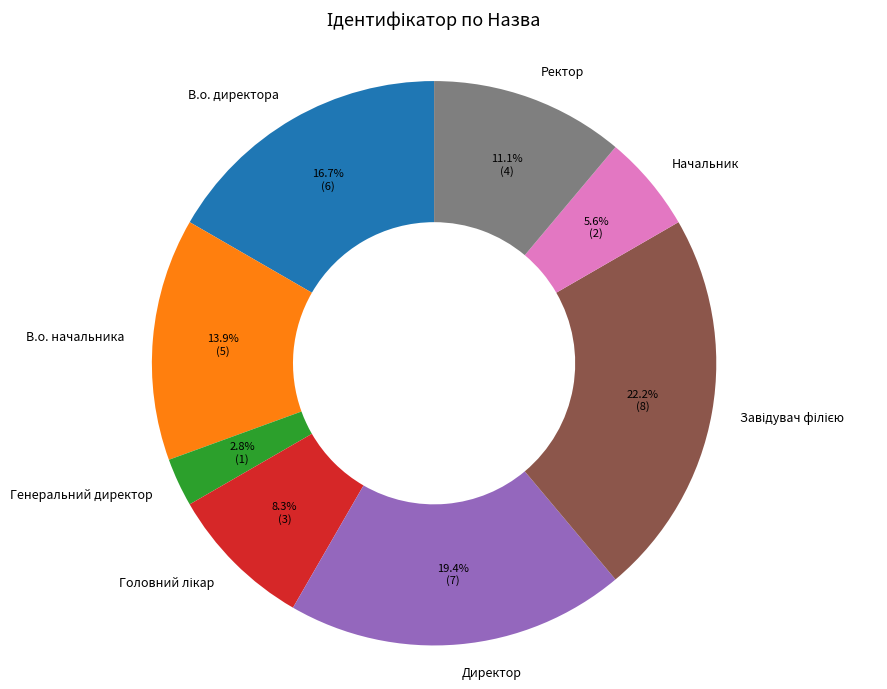

Which category has the smallest portion of the pie?

Генеральний директор